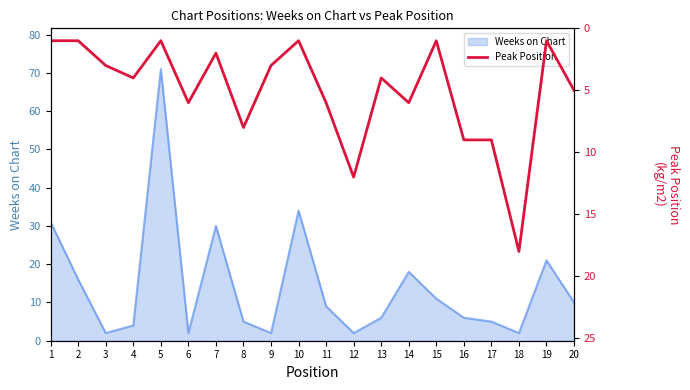

Which has a higher value, 7 or 2?

7